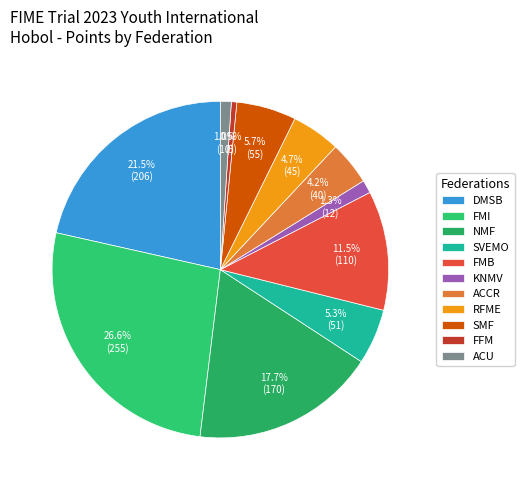

The SMF slice represents 6% of the pie. True or false?

True